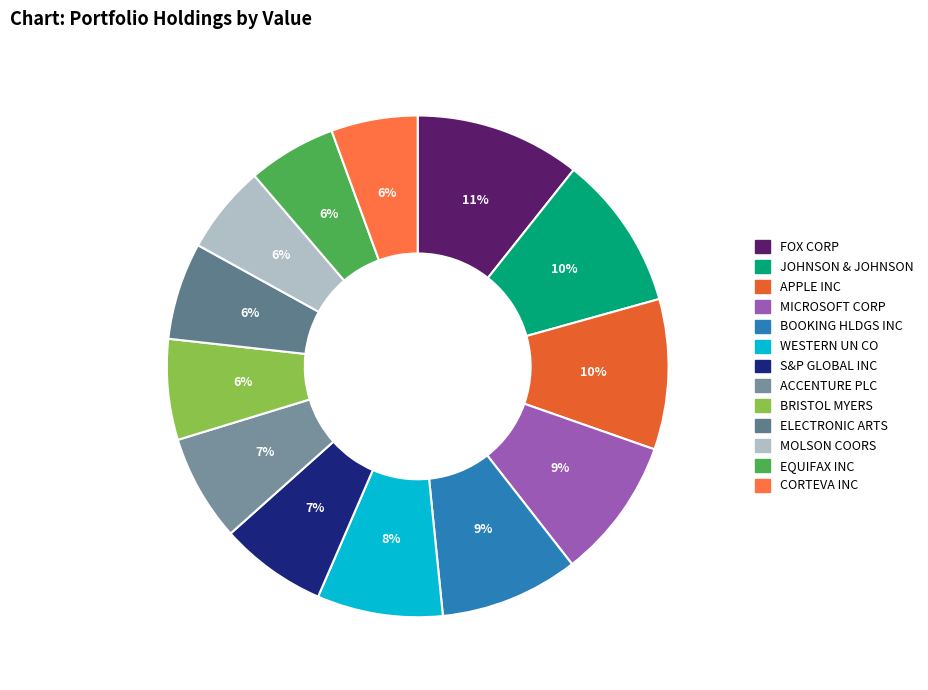

Rank the categories by value from lowest to highest.

CORTEVA INC, EQUIFAX INC, MOLSON COORS, ELECTRONIC ARTS, BRISTOL MYERS, ACCENTURE PLC, S&P GLOBAL INC, WESTERN UN CO, BOOKING HLDGS INC, MICROSOFT CORP, APPLE INC, JOHNSON & JOHNSON, FOX CORP